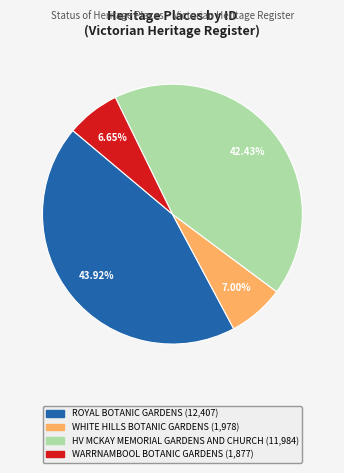

To the nearest percent, what percentage of the pie is ROYAL BOTANIC GARDENS?

44%